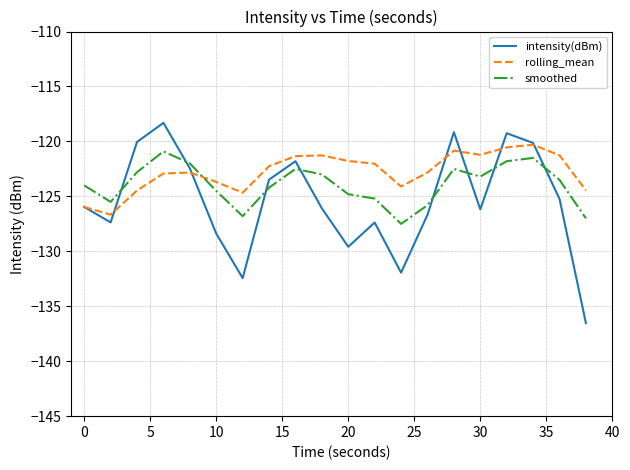

What is the maximum value for smoothed?

-120.9